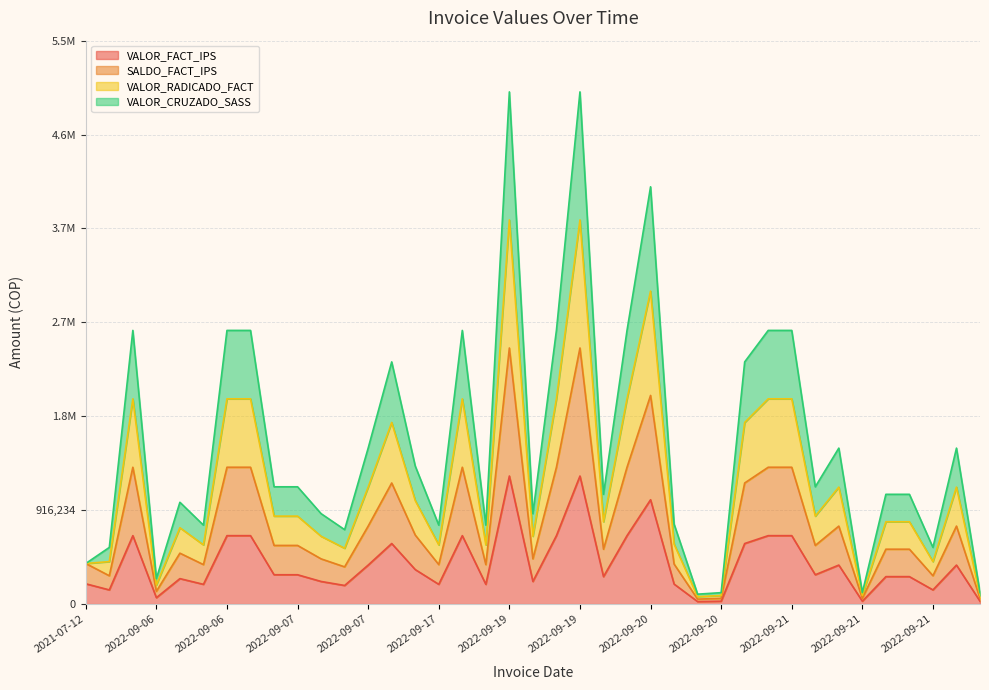

How many data points in VALOR_CRUZADO_SASS are less than 858147?

19